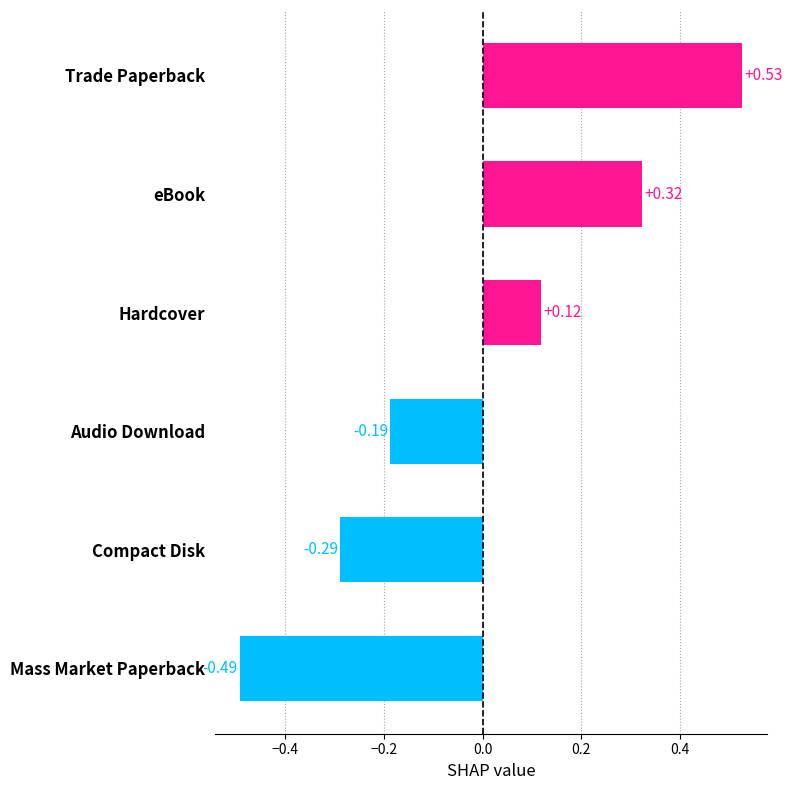

List the labels in order of value, smallest first.

Mass Market Paperback, Compact Disk, Audio Download, Hardcover, eBook, Trade Paperback